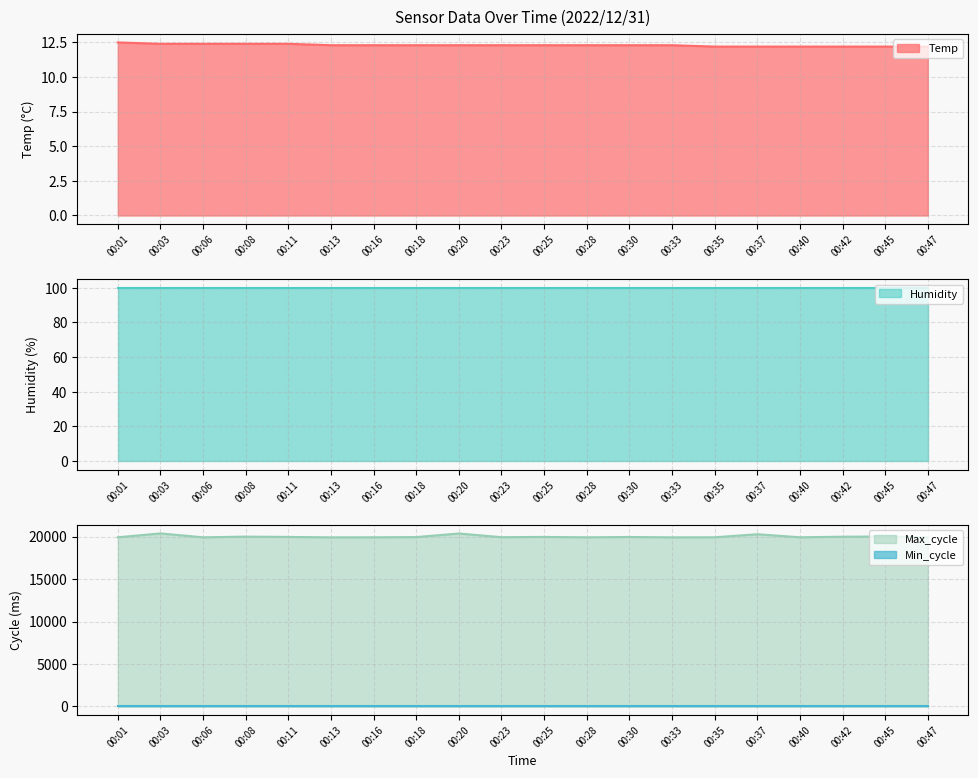

What is the value of the Temp point at the 2nd from the left?

12.4